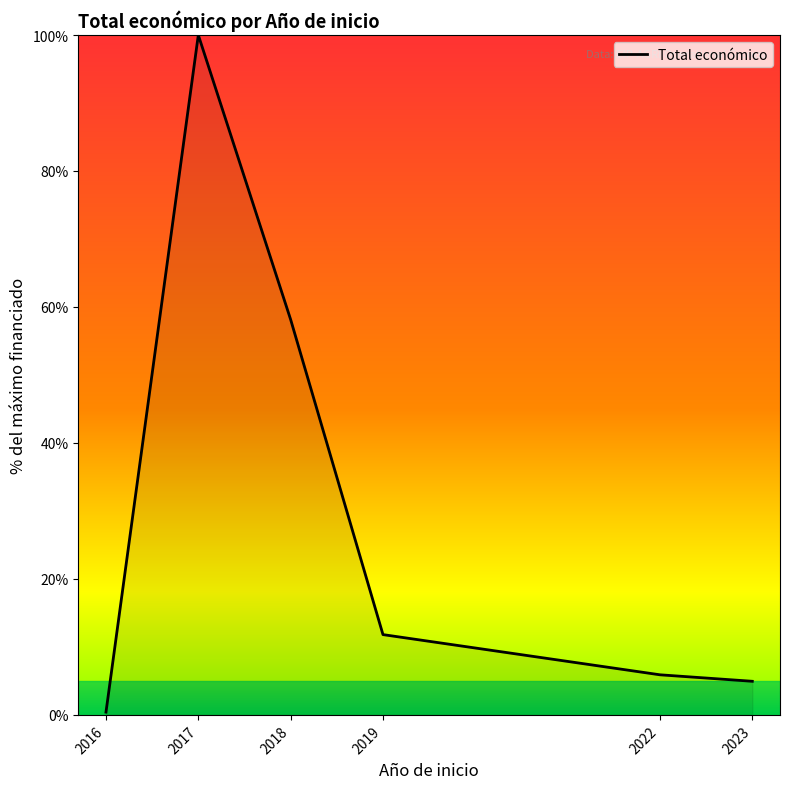

How many interior local peaks (higher than both neighbors) does the data have?

1